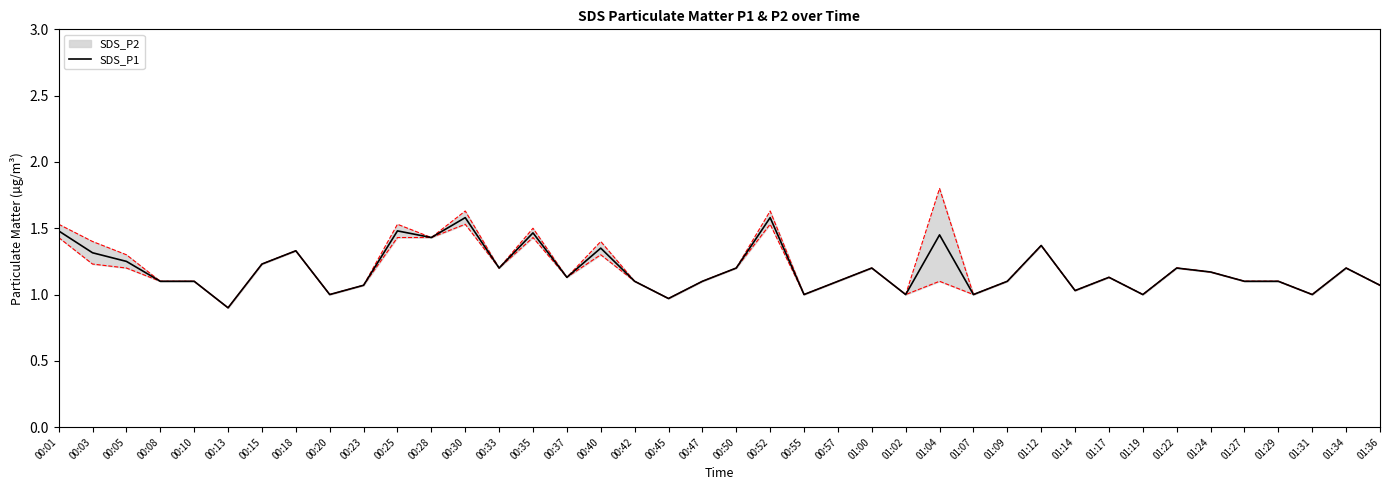

List the labels in order of value, largest first.

00:30, 00:52, 00:01, 00:25, 00:35, 01:04, 00:28, 01:12, 00:40, 00:18, 00:03, 00:05, 00:15, 00:33, 00:50, 01:00, 01:22, 01:34, 01:24, 00:37, 01:17, 00:08, 00:10, 00:42, 00:47, 00:57, 01:09, 01:27, 01:29, 00:23, 01:36, 01:14, 00:20, 00:55, 01:02, 01:07, 01:19, 01:31, 00:45, 00:13